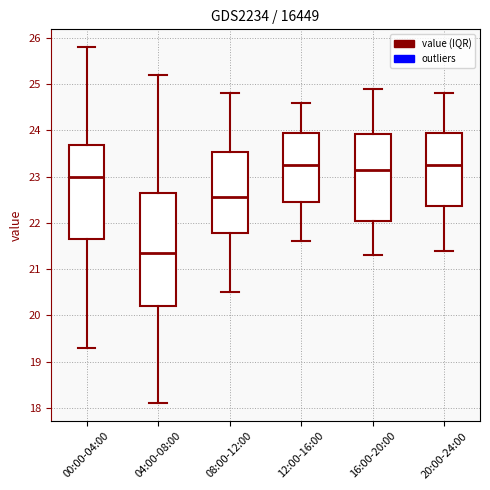

Where is the upper edge of the box for 08:00-12:00 on the y-axis? The values are not printed on the chart, so give them approximately, as read against the axis.

23.5